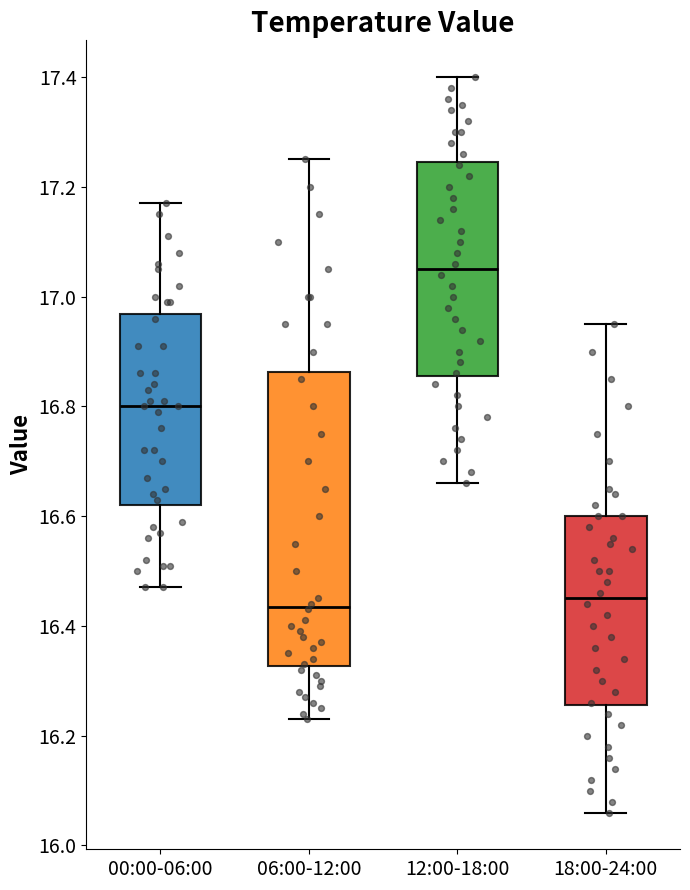

Reading left to right, transcribe this box plot: for each box, give where its median line is, the range the box spans, and where its two whiskers end, as read against the y-axis. The values are not printed on the chart, so give them approximately, as read against the axis.

00:00-06:00: median 16.80, box 16.62 to 16.96, whiskers 16.48 to 17.18
06:00-12:00: median 16.44, box 16.32 to 16.86, whiskers 16.24 to 17.26
12:00-18:00: median 17.06, box 16.86 to 17.24, whiskers 16.66 to 17.40
18:00-24:00: median 16.46, box 16.26 to 16.60, whiskers 16.06 to 16.96